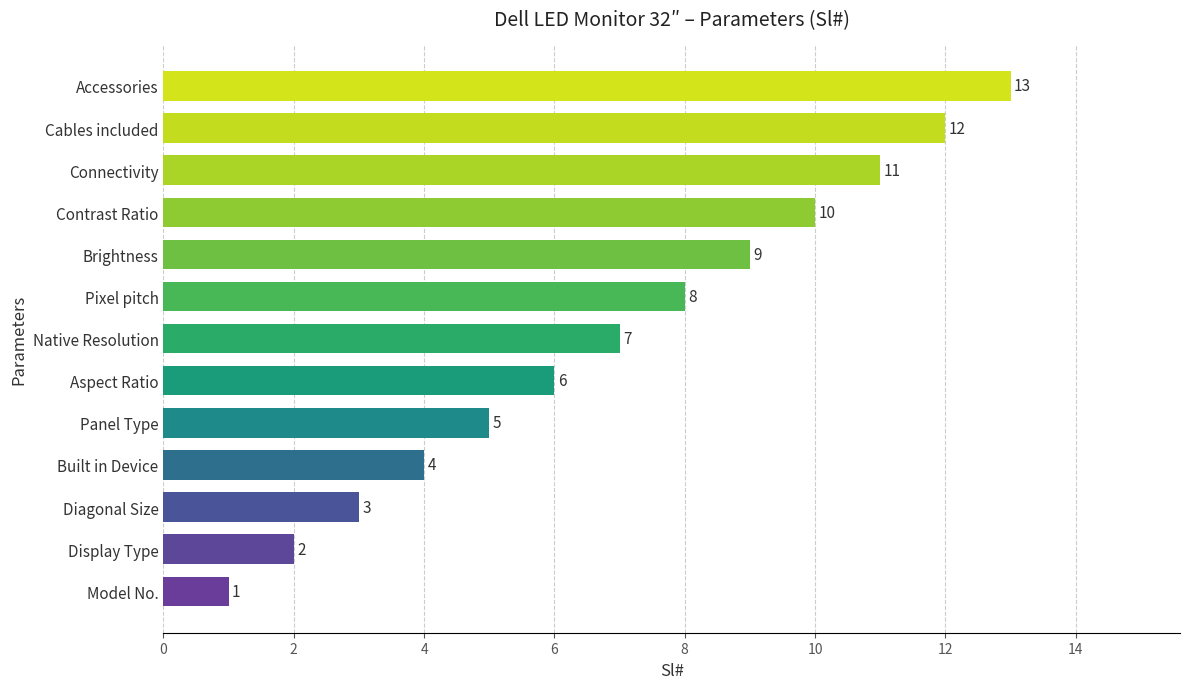

The value at Connectivity is 11. True or false?

True